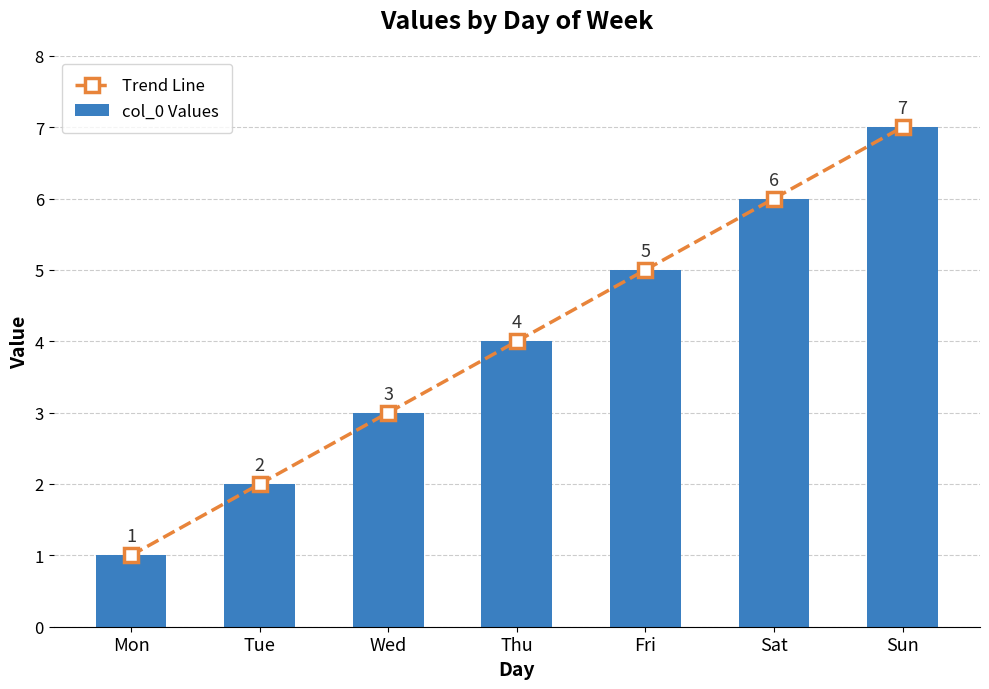

Reading left to right, list all the values displayed in this chart.

Trend Line: Mon=1	Tue=2	Wed=3	Thu=4	Fri=5	Sat=6	Sun=7
col_0 Values: Mon=1	Tue=2	Wed=3	Thu=4	Fri=5	Sat=6	Sun=7